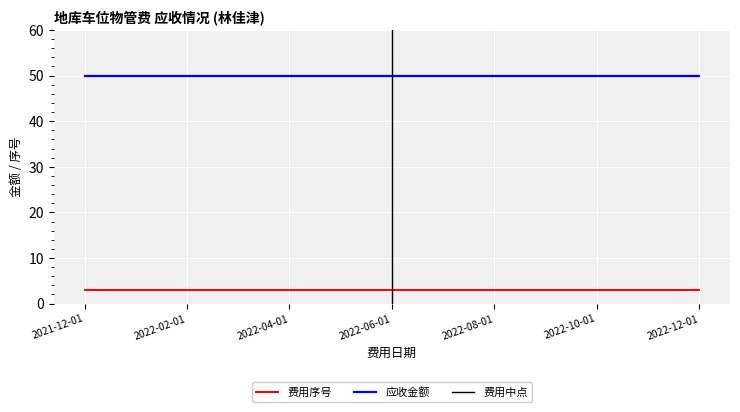

What is the value of the 应收金额 point at the 5th from the left?

50